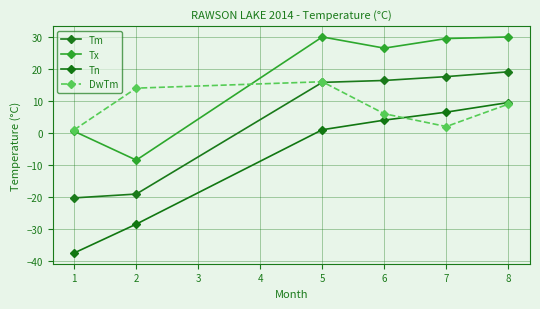

What is the value of the DwTm point at the 3rd from the left?

16.0